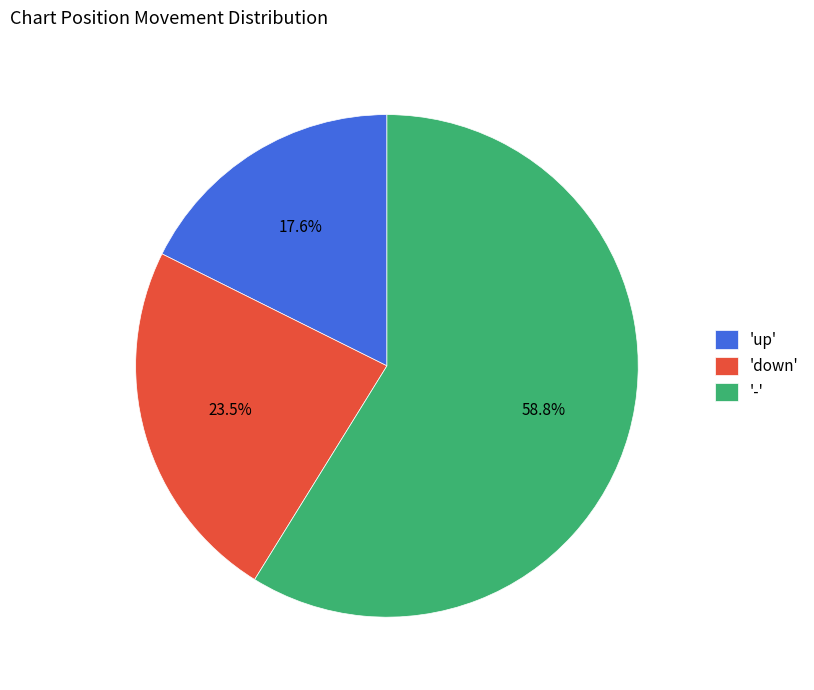

What is the largest slice in the pie chart?

-